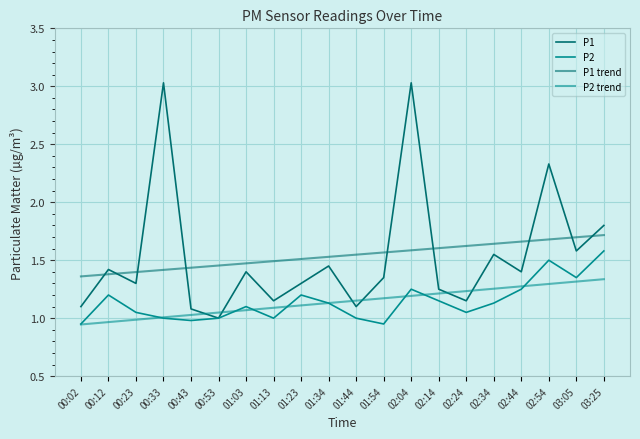

What is the maximum value shown in the chart?

3.0